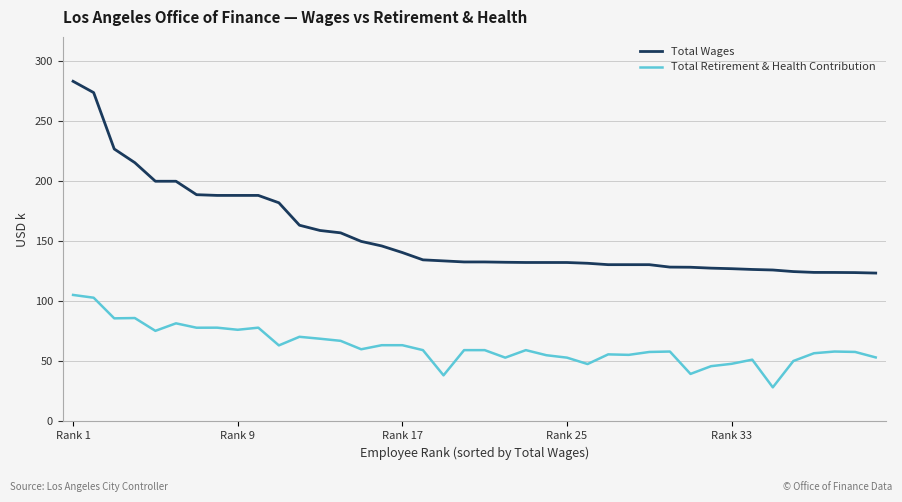

Which series has the widest spread of values?

Total Wages